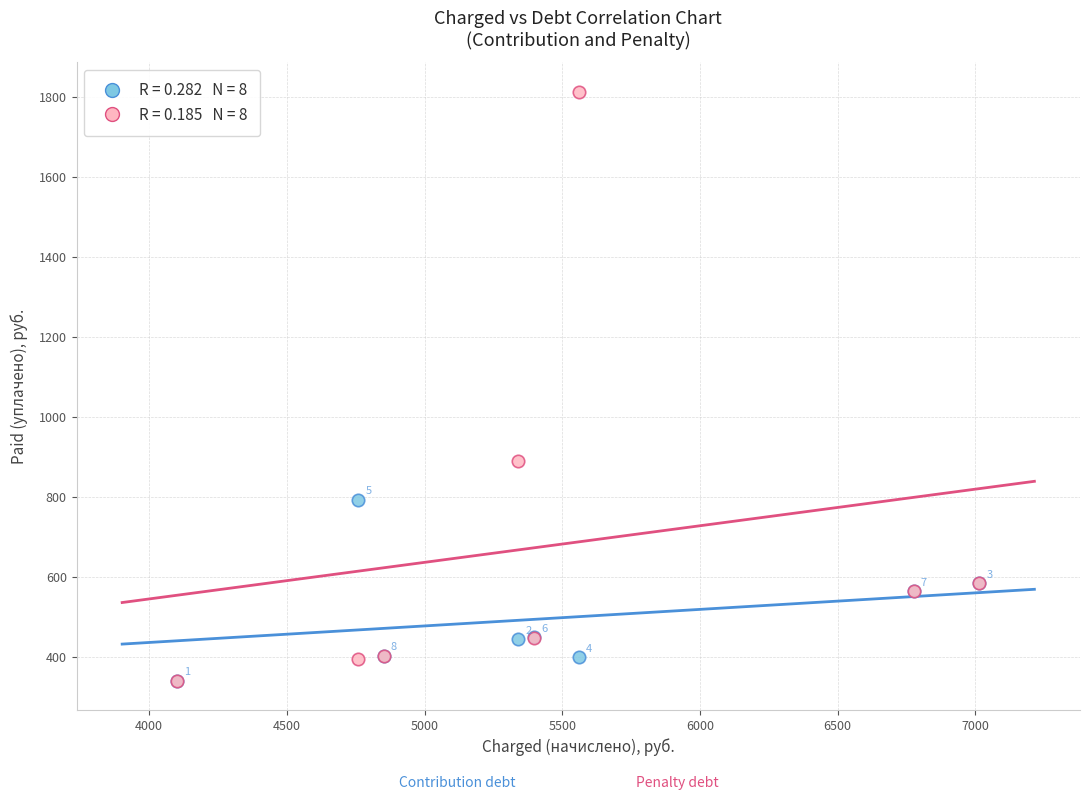

Across all series, what Y value is closest to 1077?

890.2